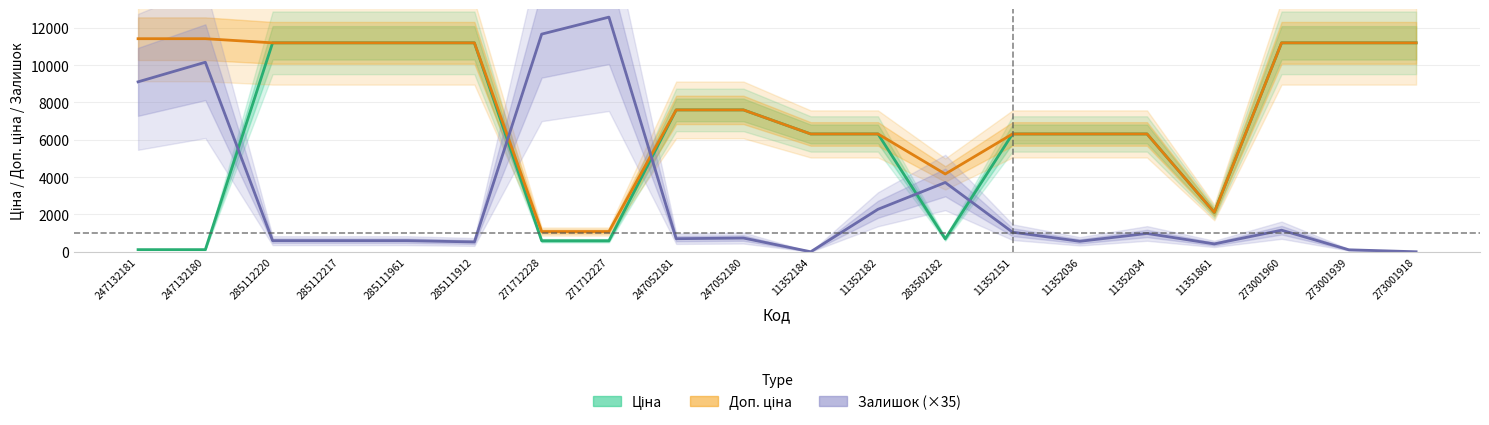

What position from the left is 11352036?

15